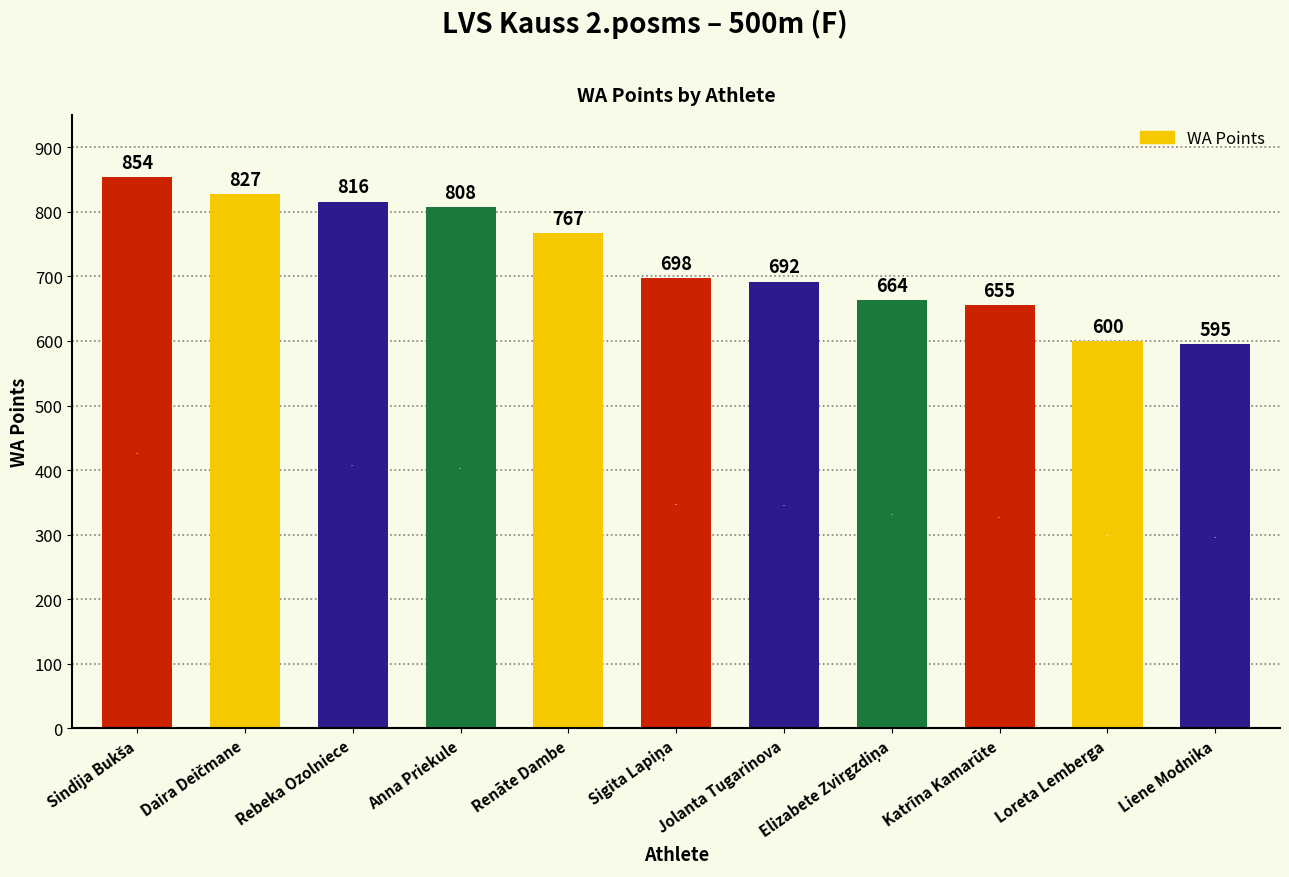

Which category has the lowest value across all series?

Liene Modnika